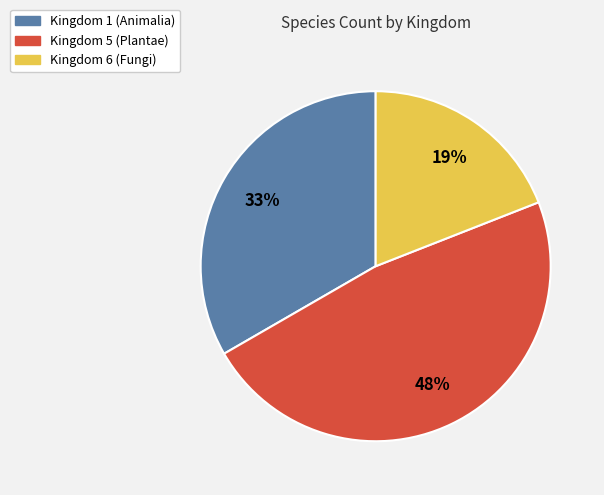

Do Kingdom 6 and Kingdom 1 together represent more than half of the pie?

Yes